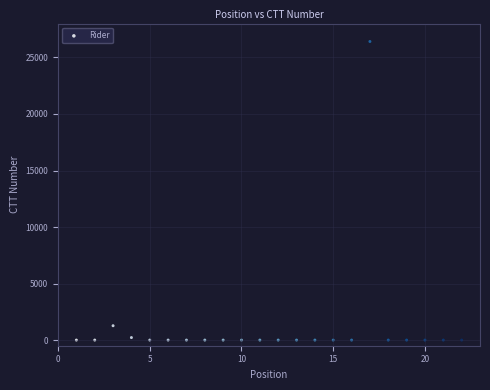

What Y value in the scatter plot is closest to 13206?

1269